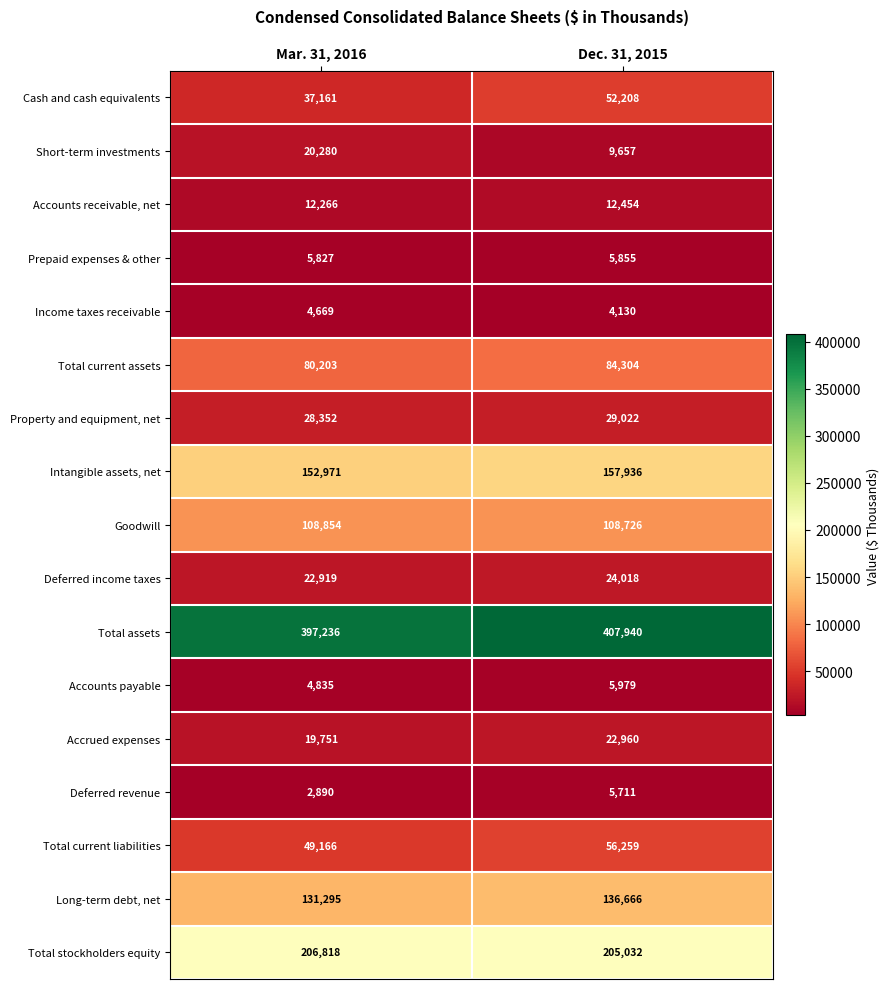

The value of Short-term investments at Dec. 31, 2015 is 5943. True or false?

False